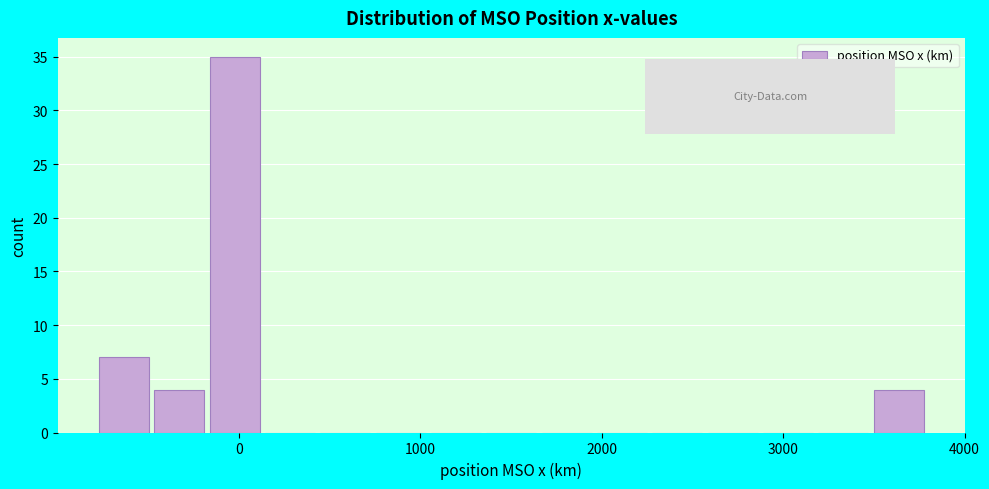

Around what value on the x-axis is the tallest bar? Give the approximate position of its centre, as read against the axis.

0